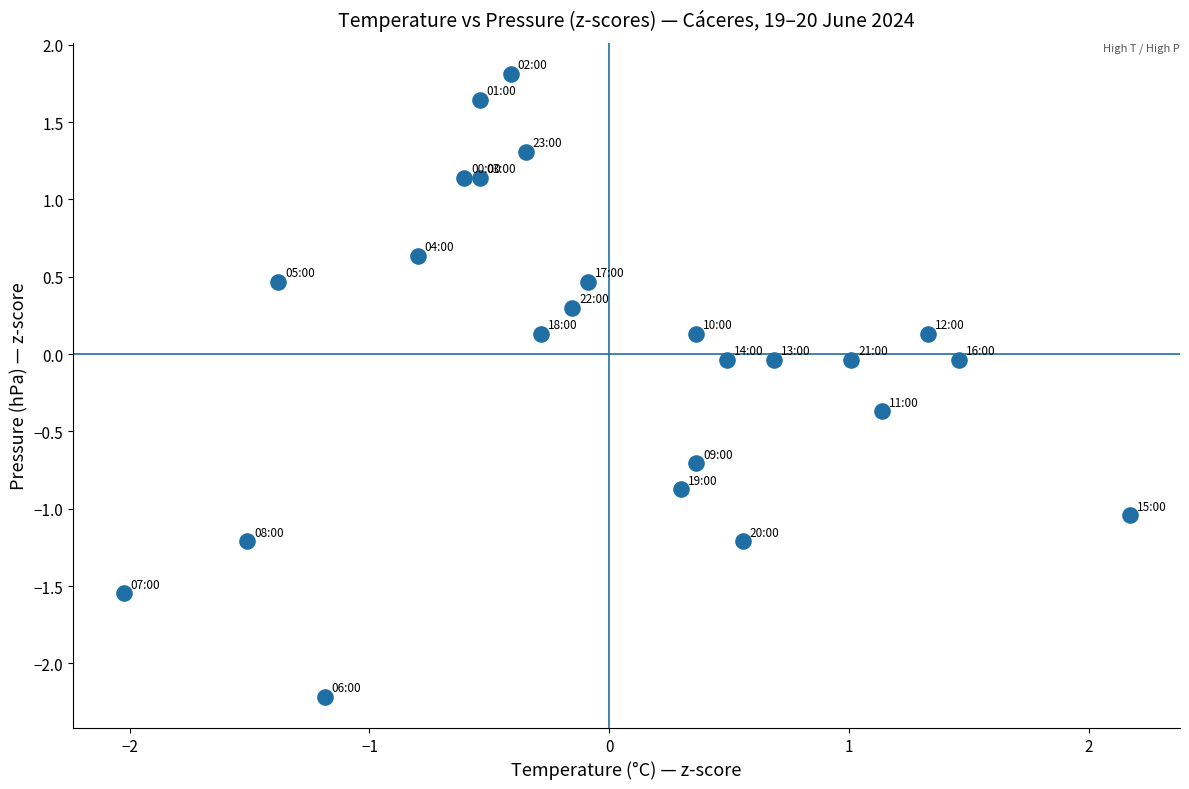

What is the range of Y values (max minus min)?

4.0